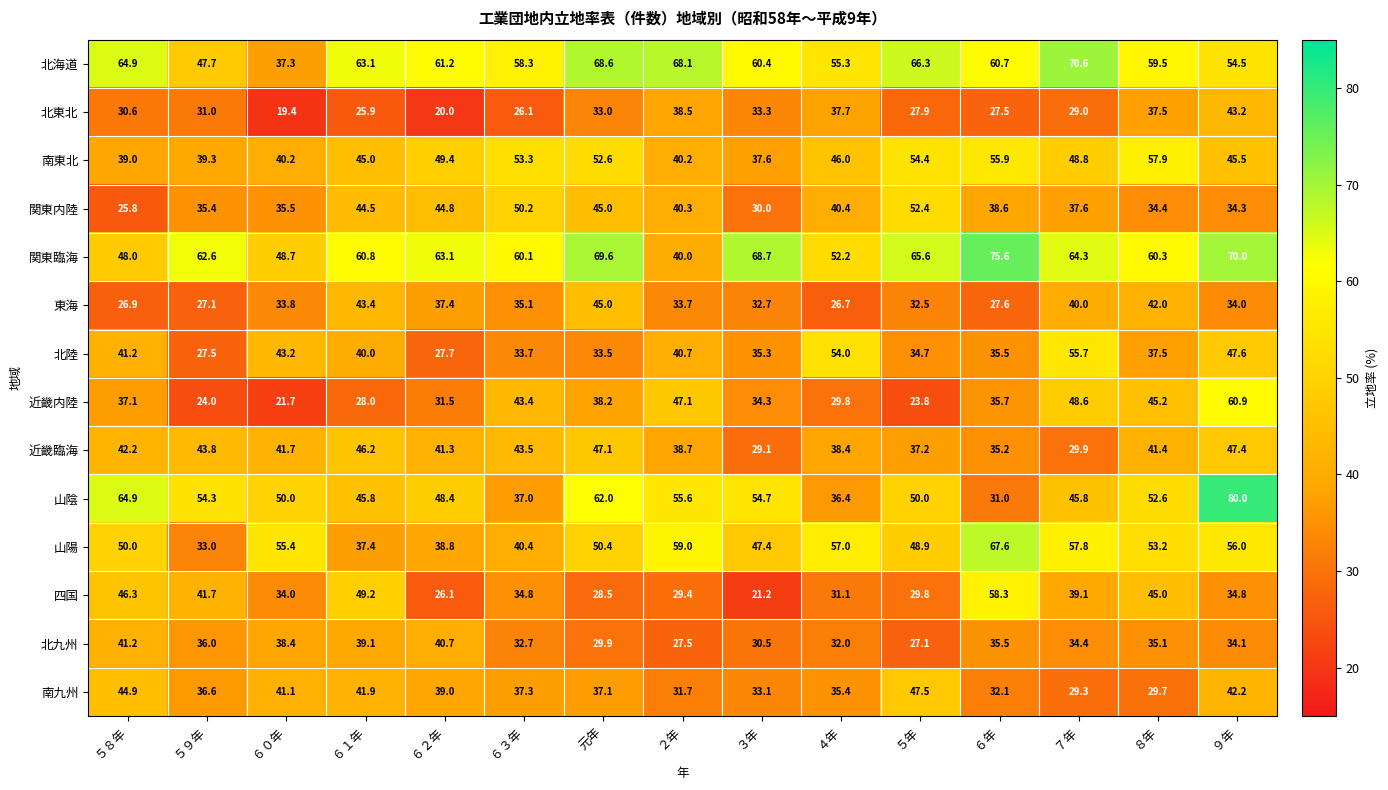

Which series has the largest total across all categories?

関東臨海